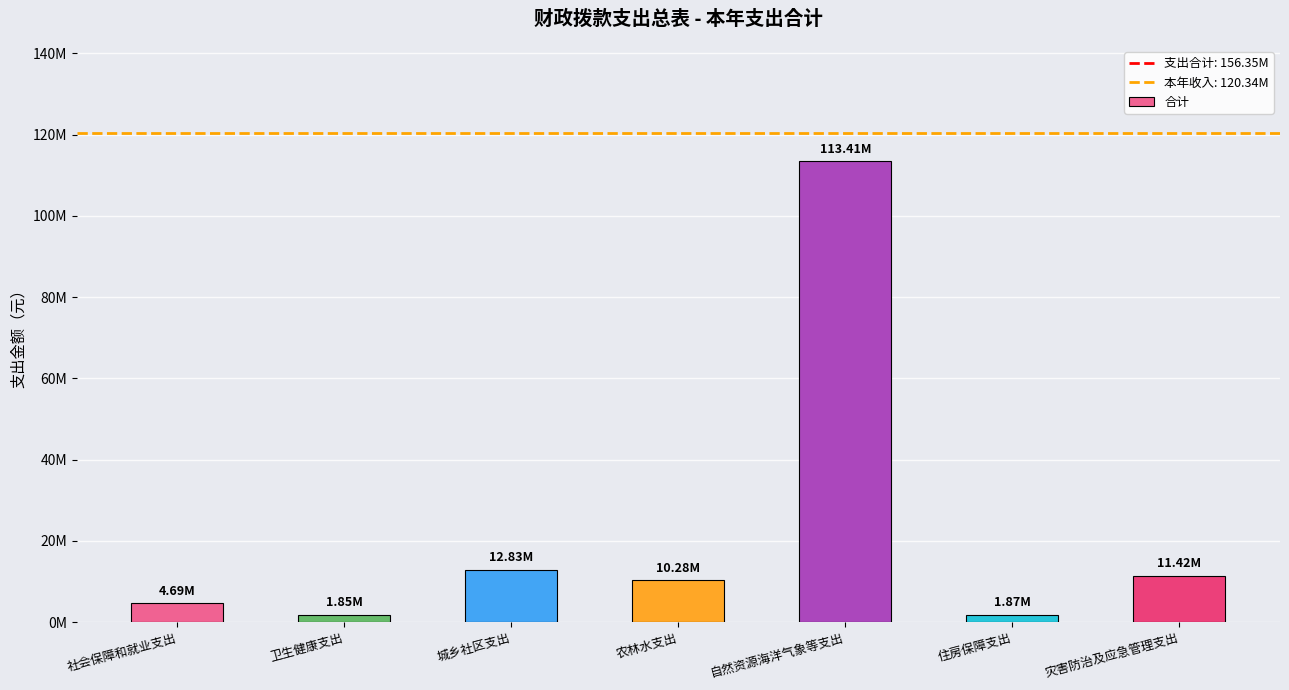

Rank the categories by value from lowest to highest.

卫生健康支出, 住房保障支出, 社会保障和就业支出, 农林水支出, 灾害防治及应急管理支出, 城乡社区支出, 自然资源海洋气象等支出